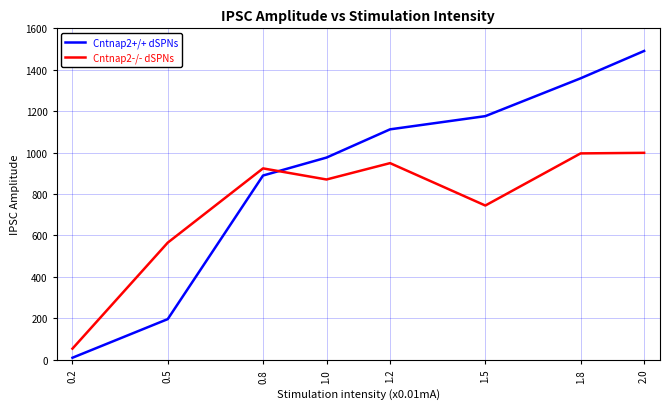

How many times do Cntnap2+/+ dSPNs and Cntnap2-/- dSPNs cross each other?

1